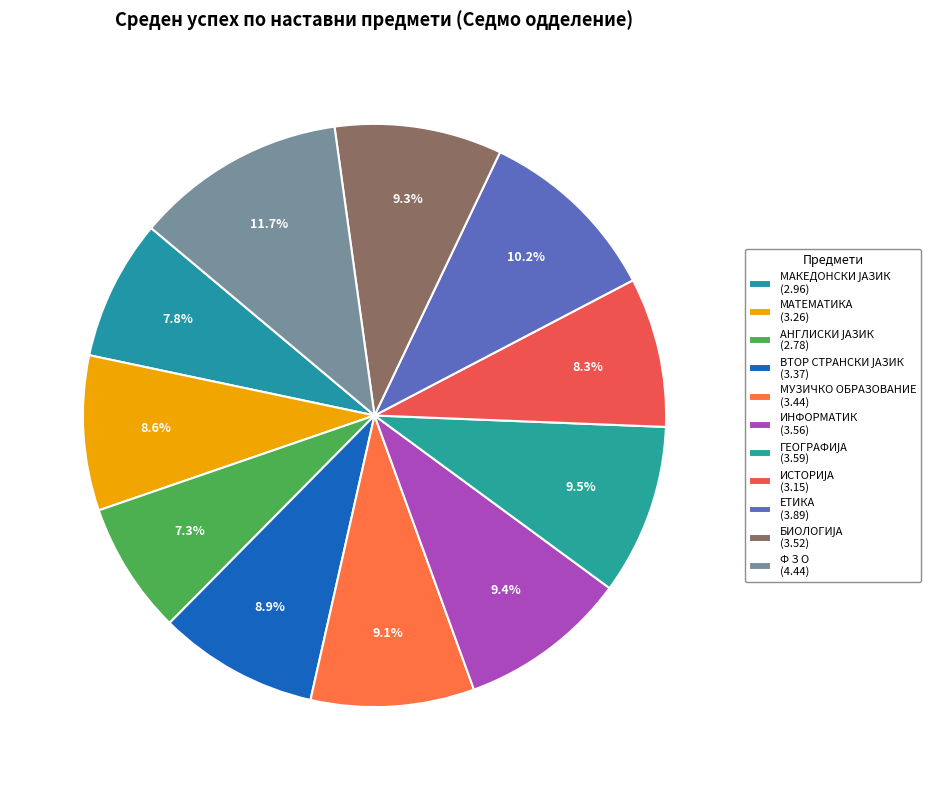

How many slices are in this pie chart?

11